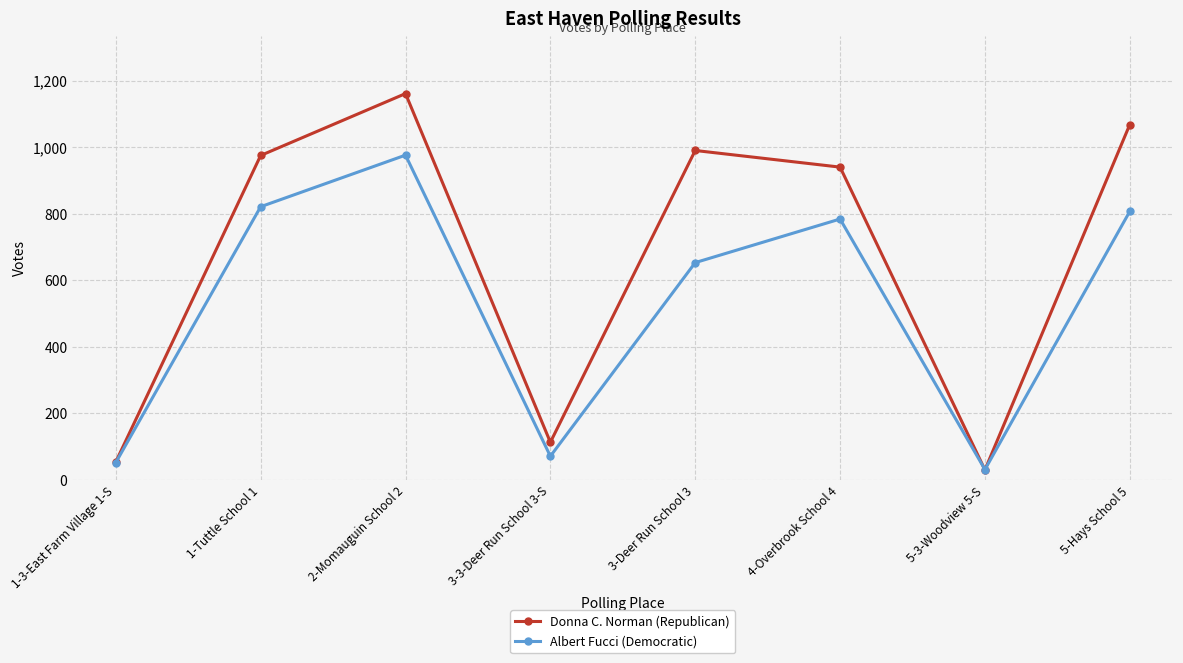

How many distinct data groups are displayed?

2